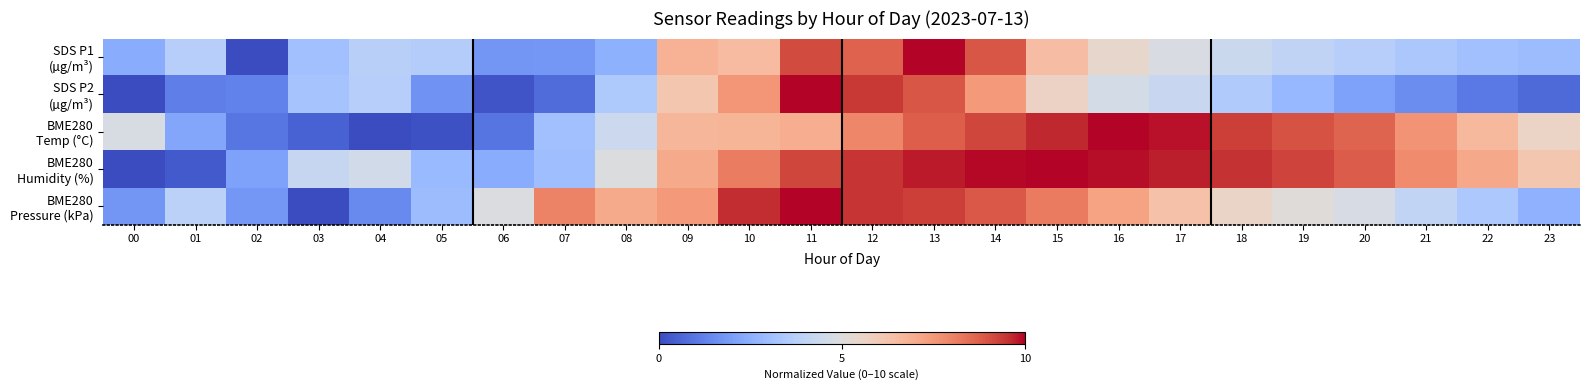

Between 03 and 09, which series saw the biggest shift?

BME280 Pressure (kPa)